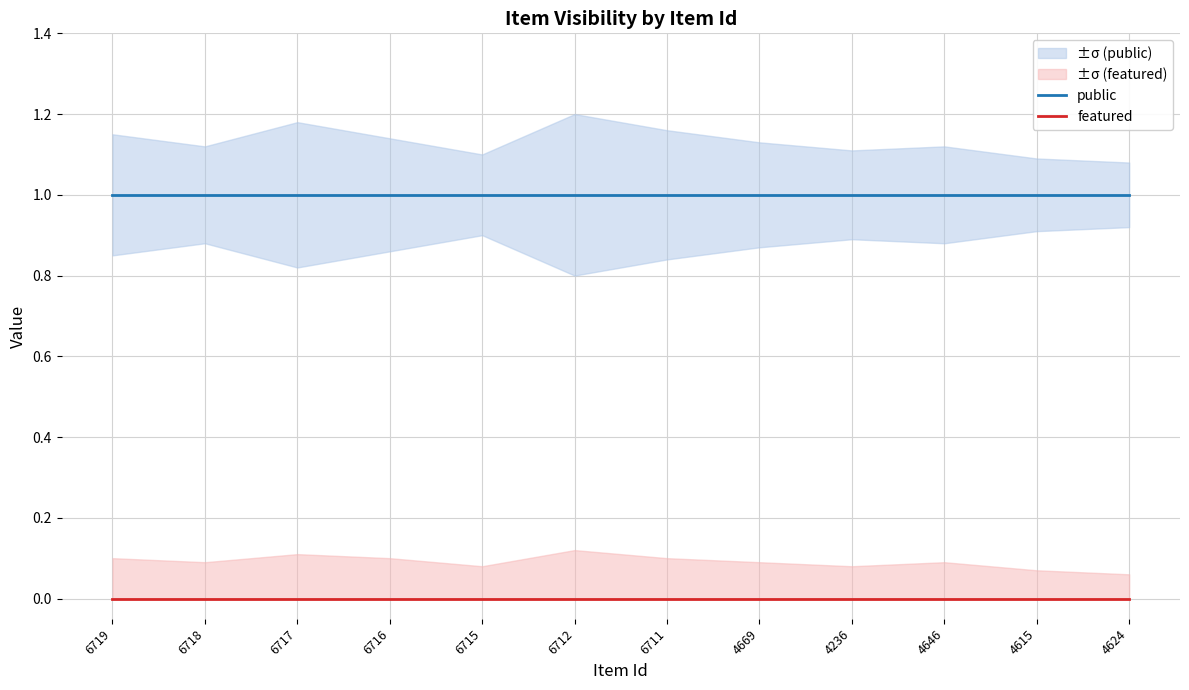

List the series in order of their peak value, lowest first.

featured, public